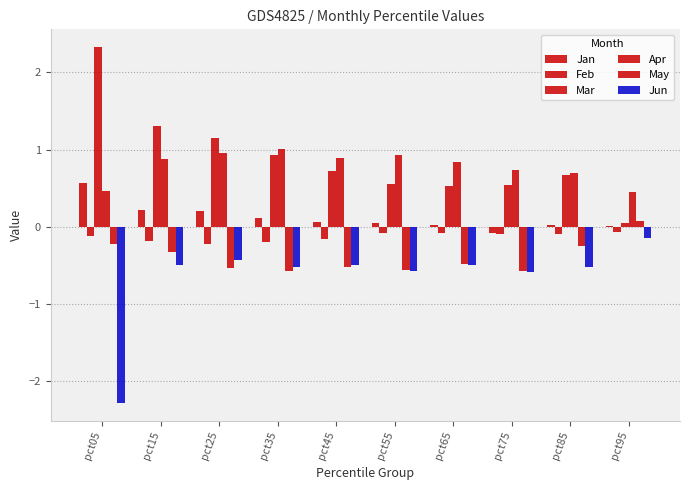

How many categories are shown in the chart?

10